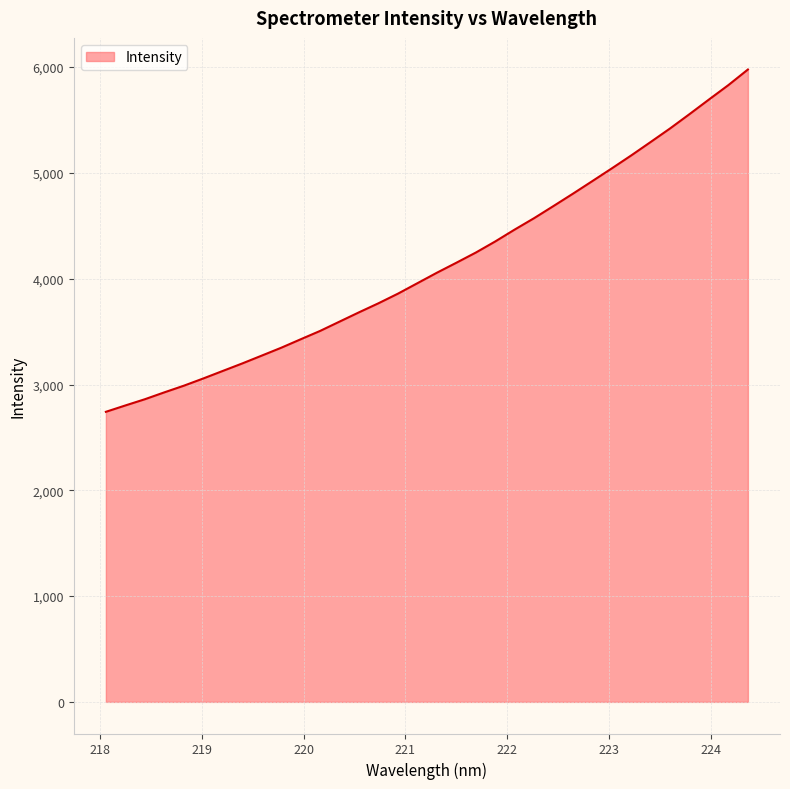

What is the minimum value shown in the chart?

2741.9